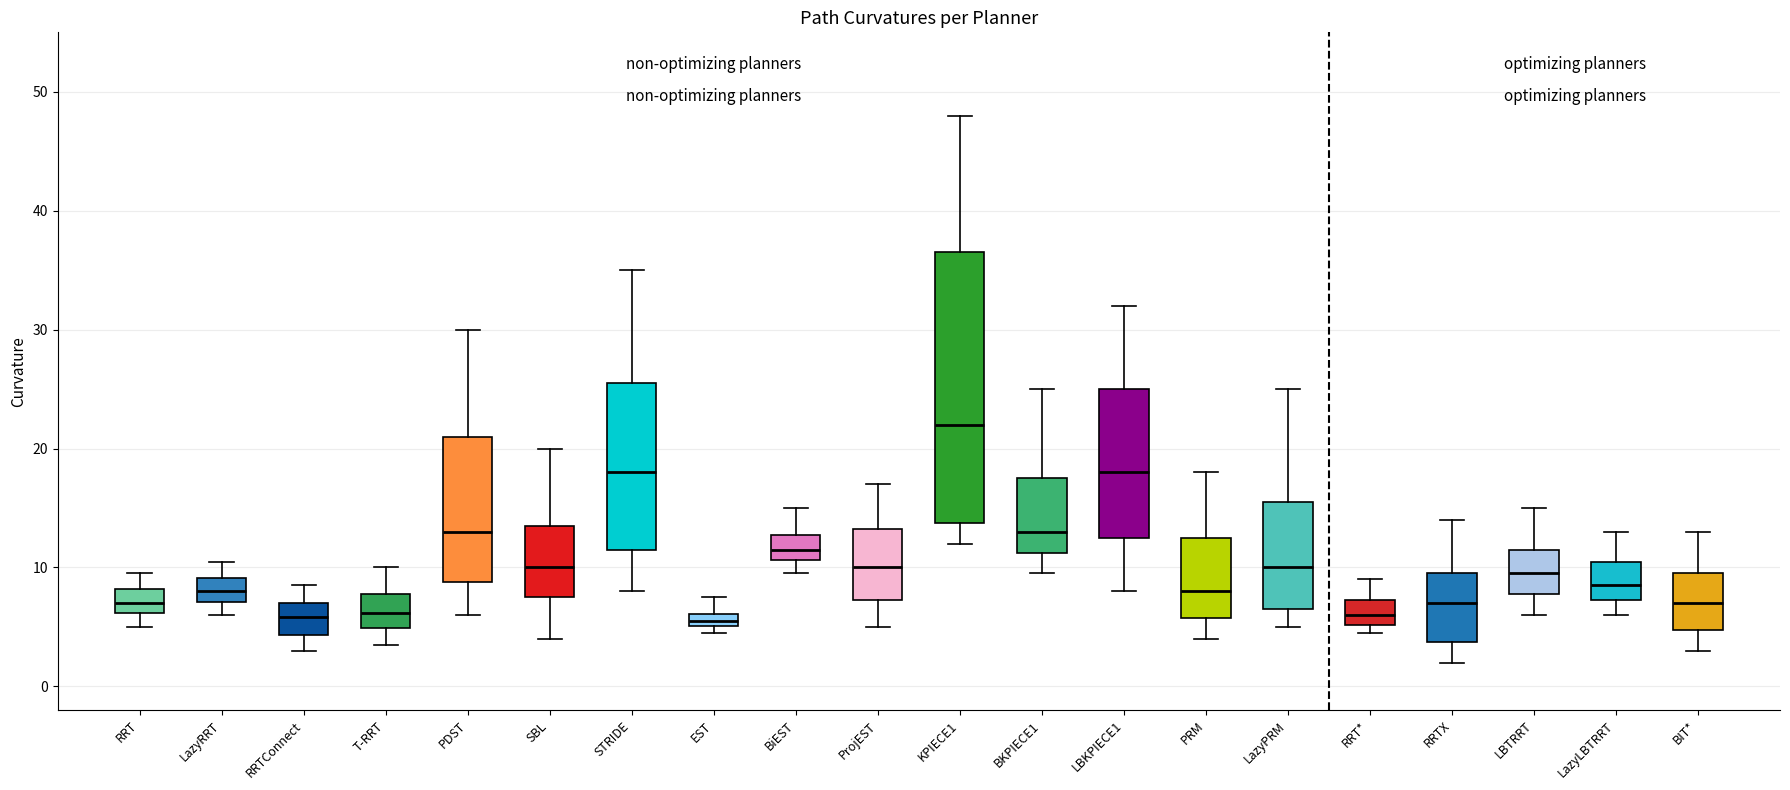

Where does the lower whisker of the box for ProjEST end on the y-axis? The values are not printed on the chart, so give them approximately, as read against the axis.

5